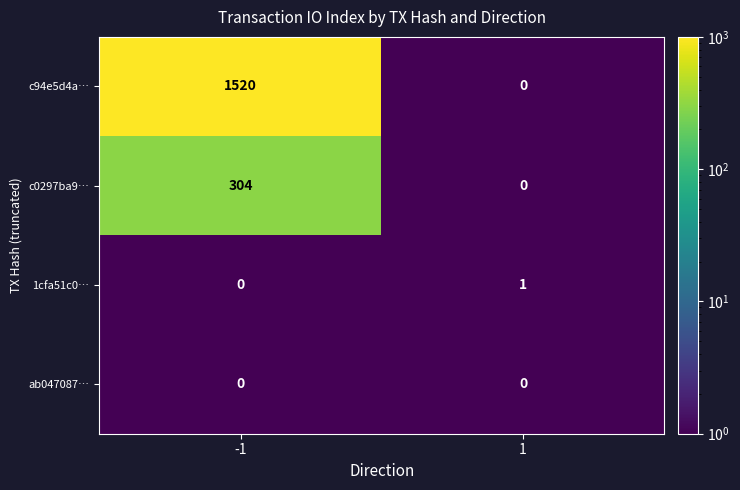

Rank the series by their maximum value, from lowest to highest.

ab047087…, 1cfa51c0…, c0297ba9…, c94e5d4a…